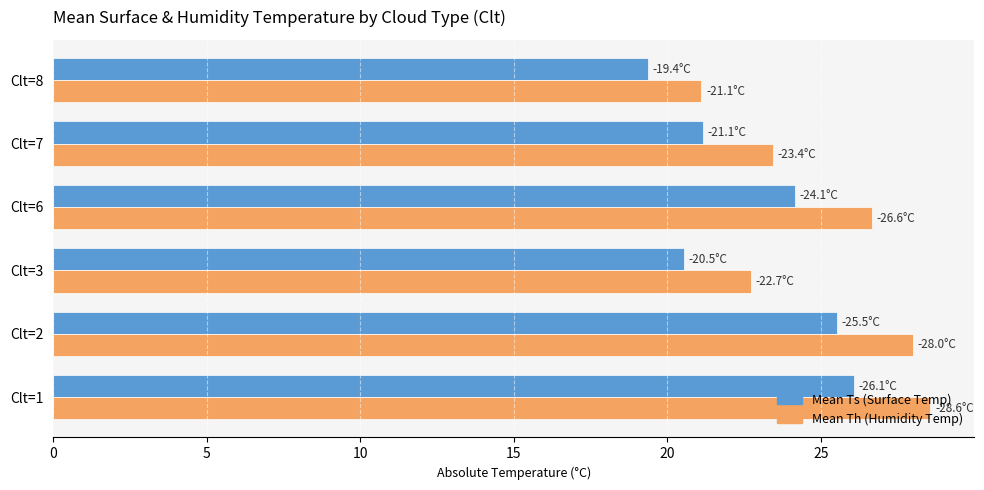

What is the difference between the highest and lowest values at Clt=3?

2.2